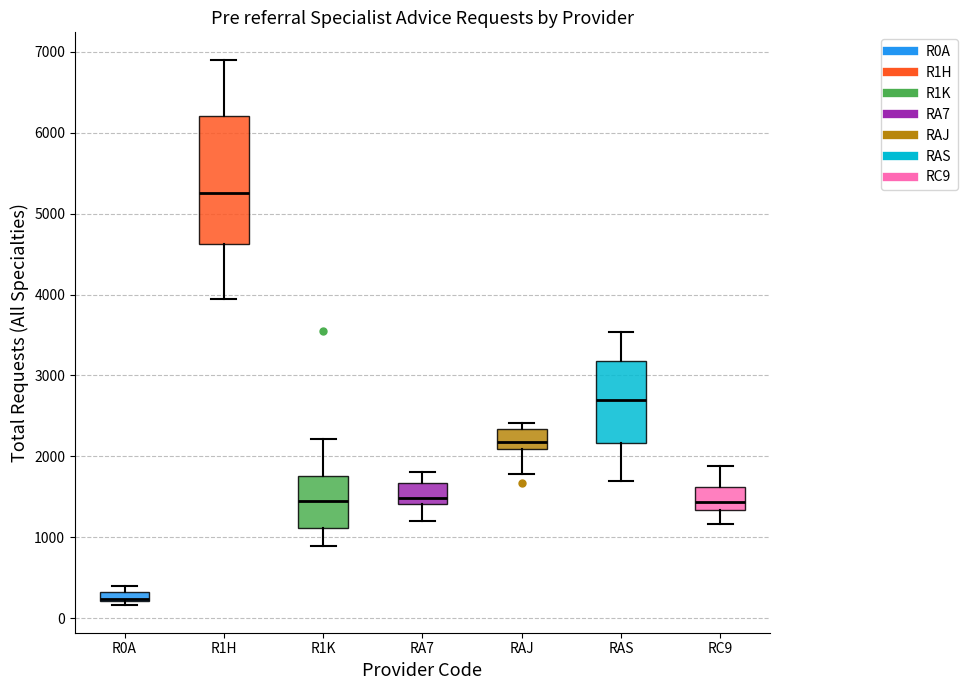

Where does the median line of the box for RA7 sit on the y-axis? The values are not printed on the chart, so give them approximately, as read against the axis.

1500